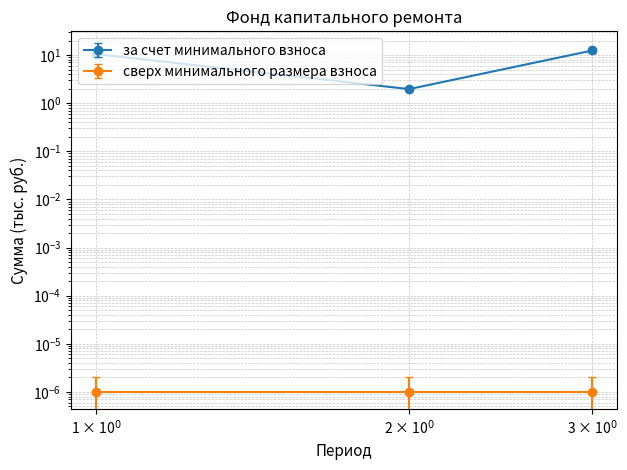

What is the greatest value displayed?

12.4